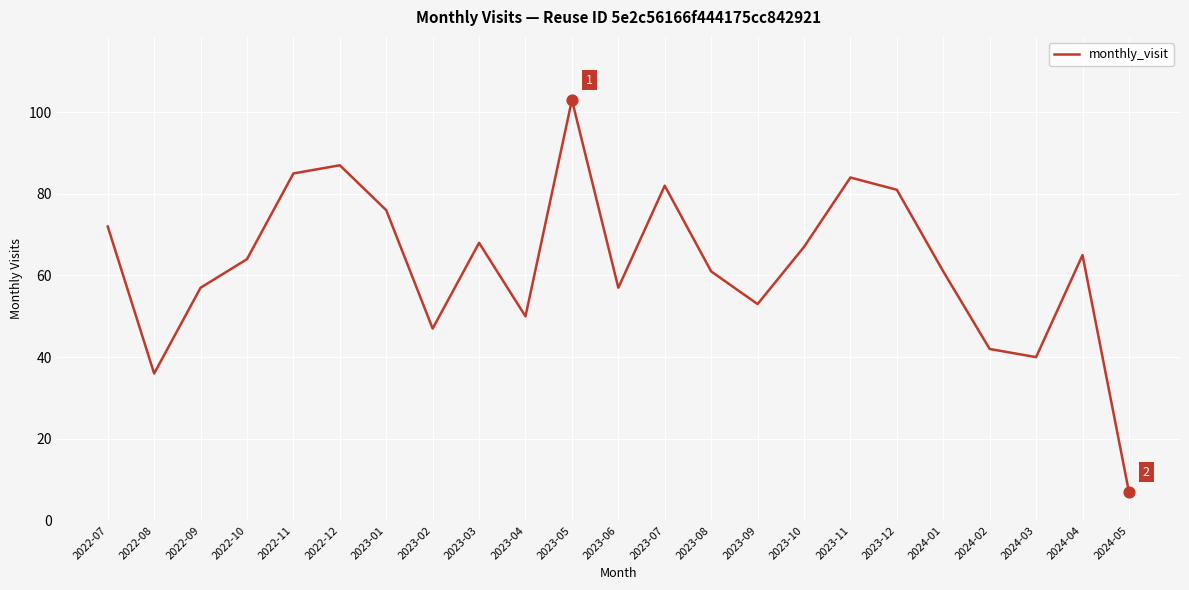

What is the change in value from 2022-11 to 2024-02?

-43